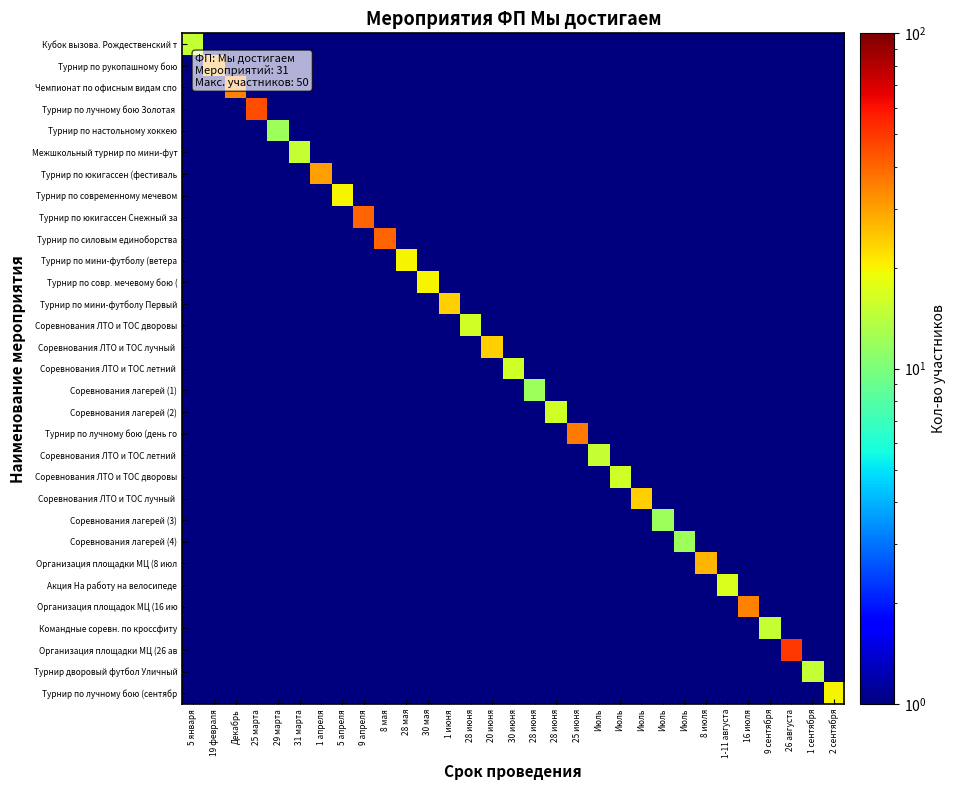

What is the spread (max minus min) of values at 29 марта?

11